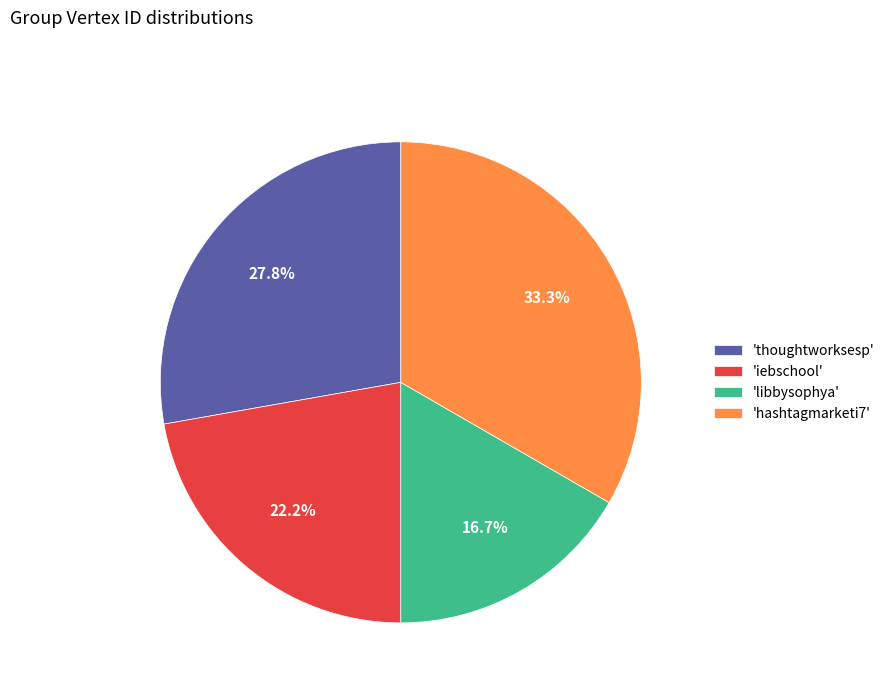

Count the number of slices in the pie.

4